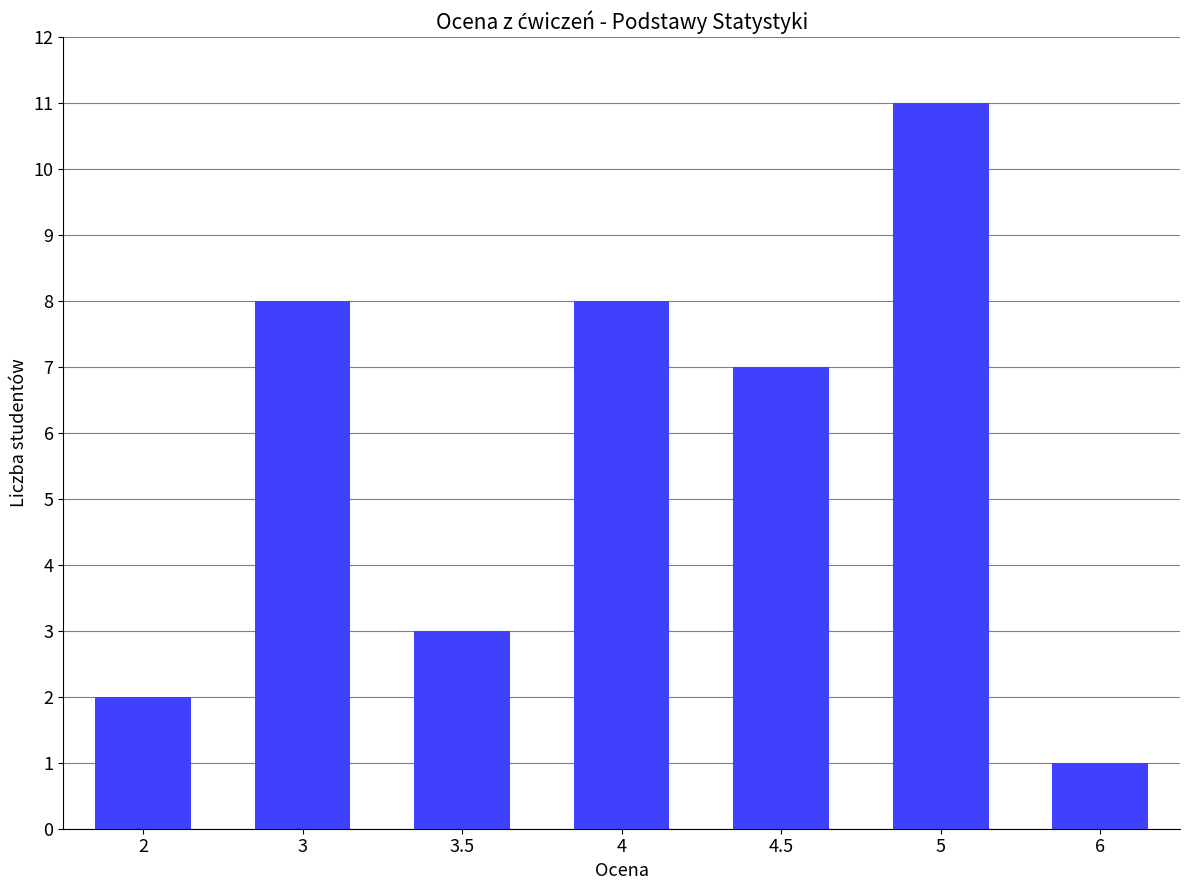

What is the label of the 2nd bar from the left?

3